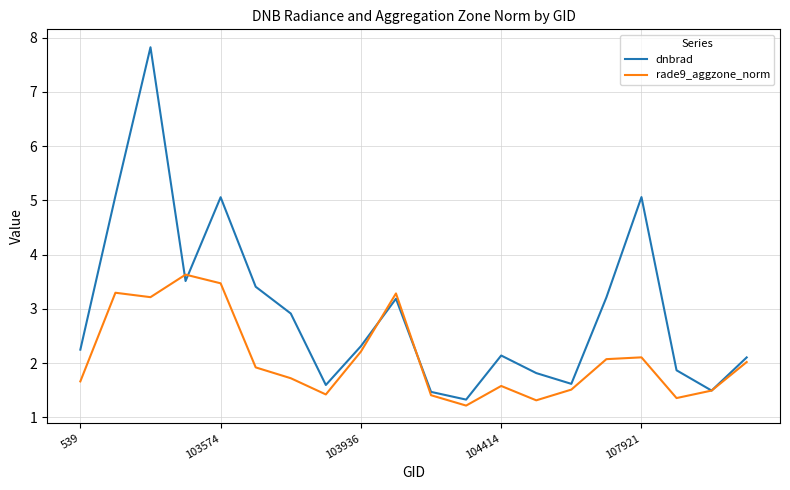

How many lines are shown in the chart?

2